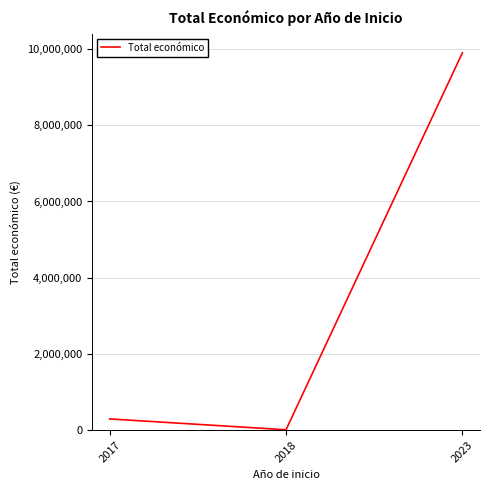

Does the chart have visible grid lines?

Yes